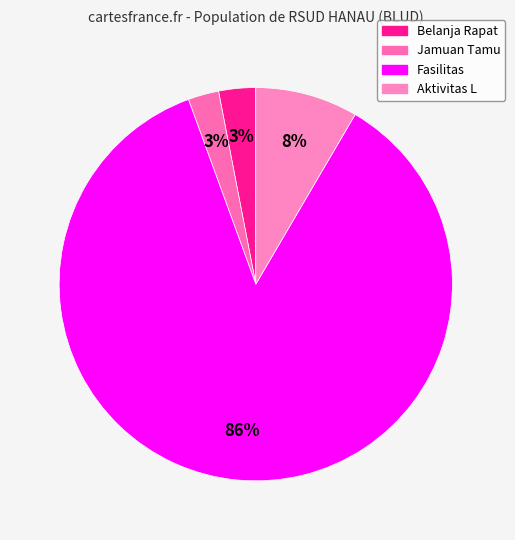

Count the number of slices in the pie.

4